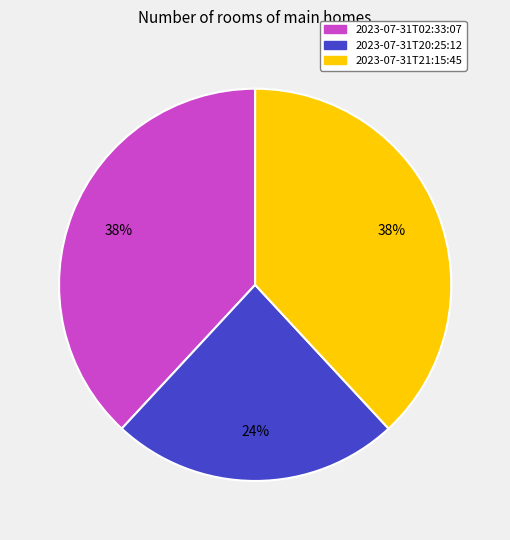

Is there any slice that represents more than half of the pie?

No